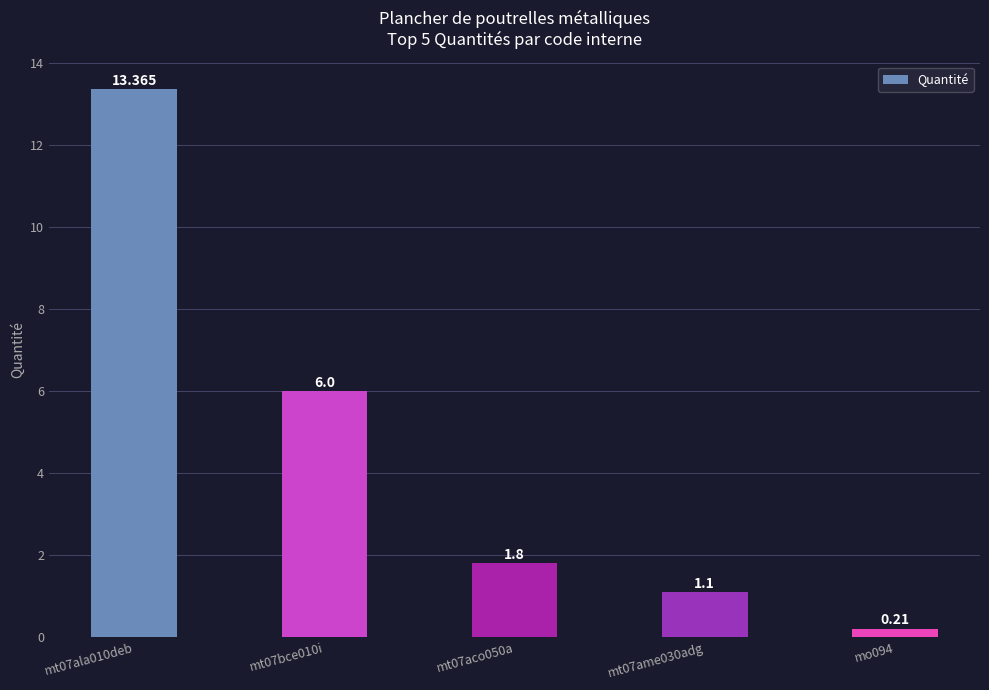

What is the difference between the maximum and minimum values?

13.2